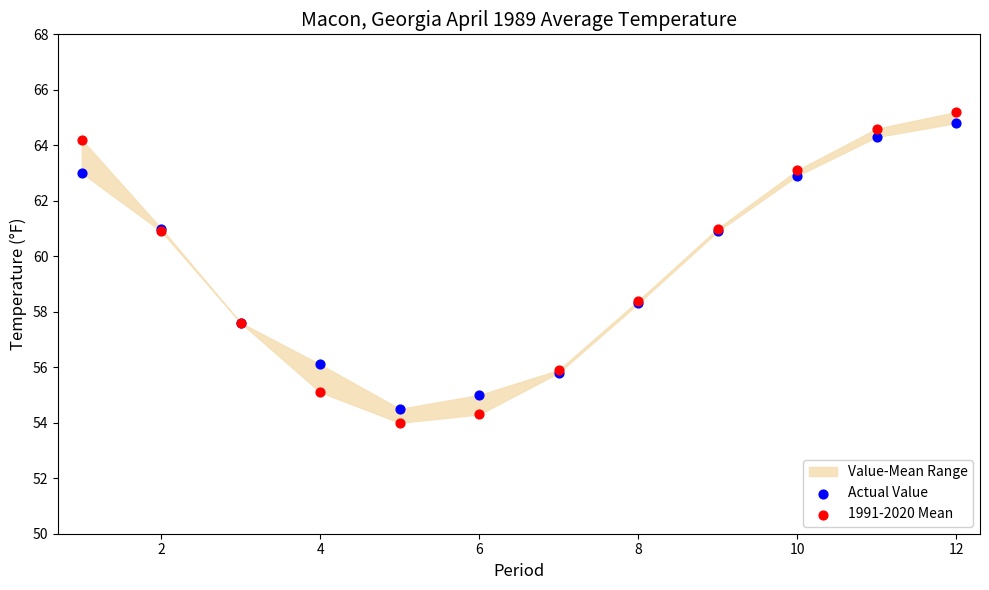

What is the X range (max minus min) for the scatter plot?

11.0